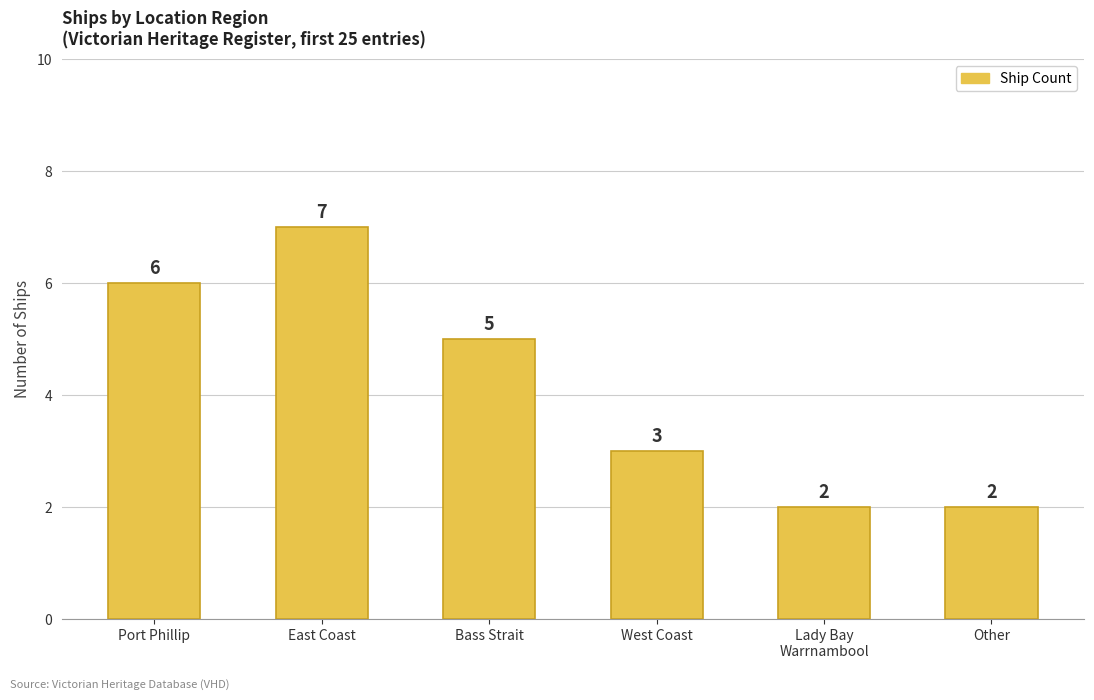

What is the smallest value displayed?

2